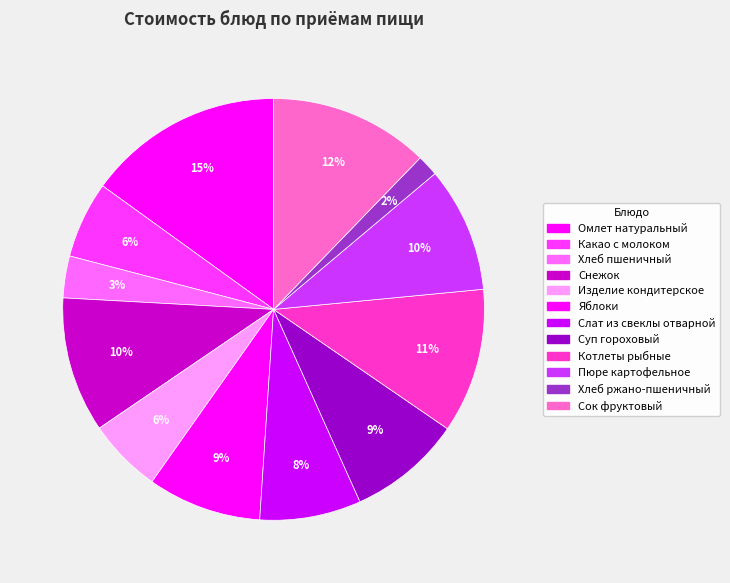

Is Пюре картофельное the majority of the pie?

No